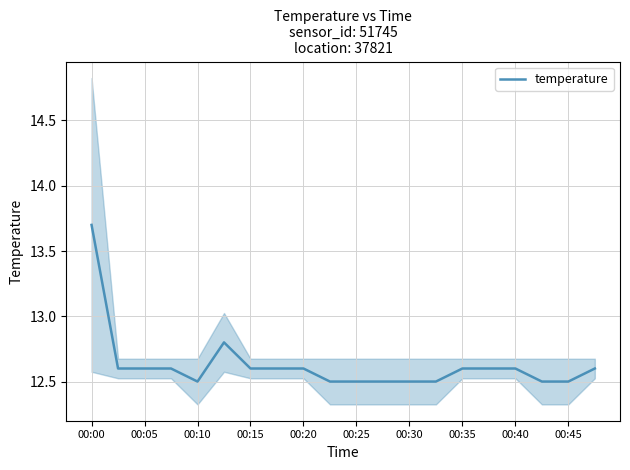

What is the highest value of the temperature series?

13.7